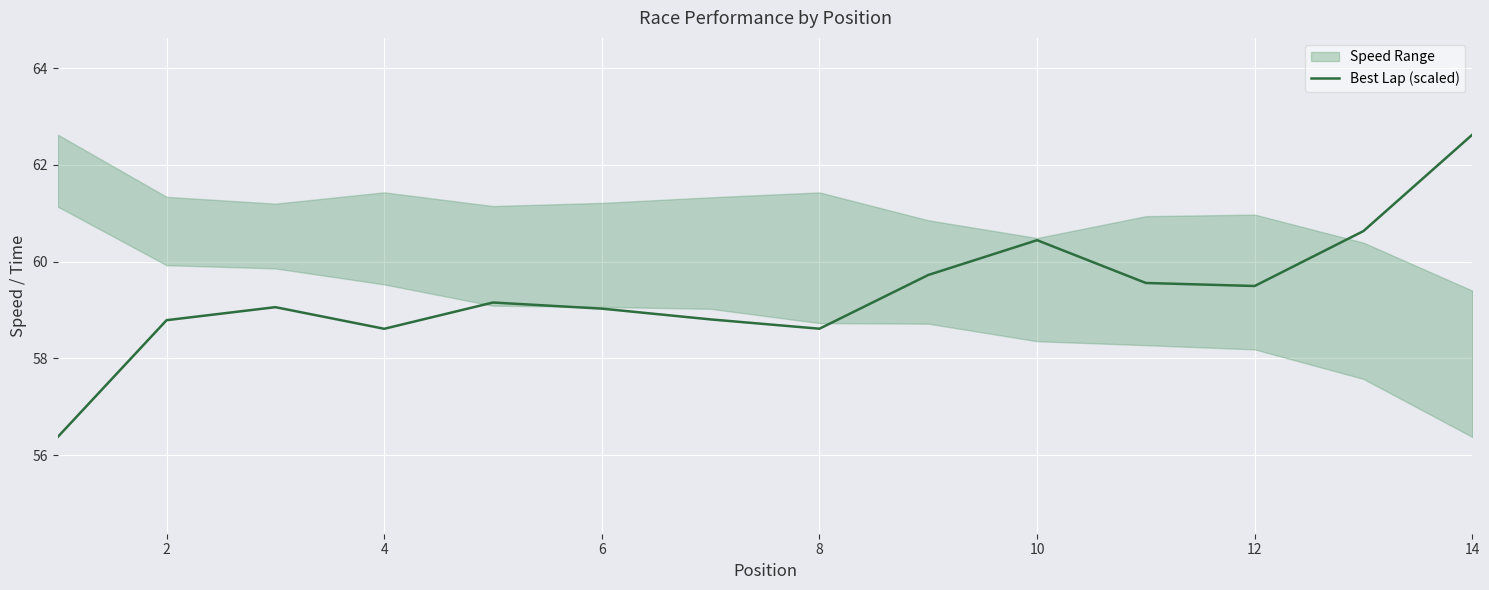

Is it true that Best Lap (scaled) equals 103.2 at 4?

False